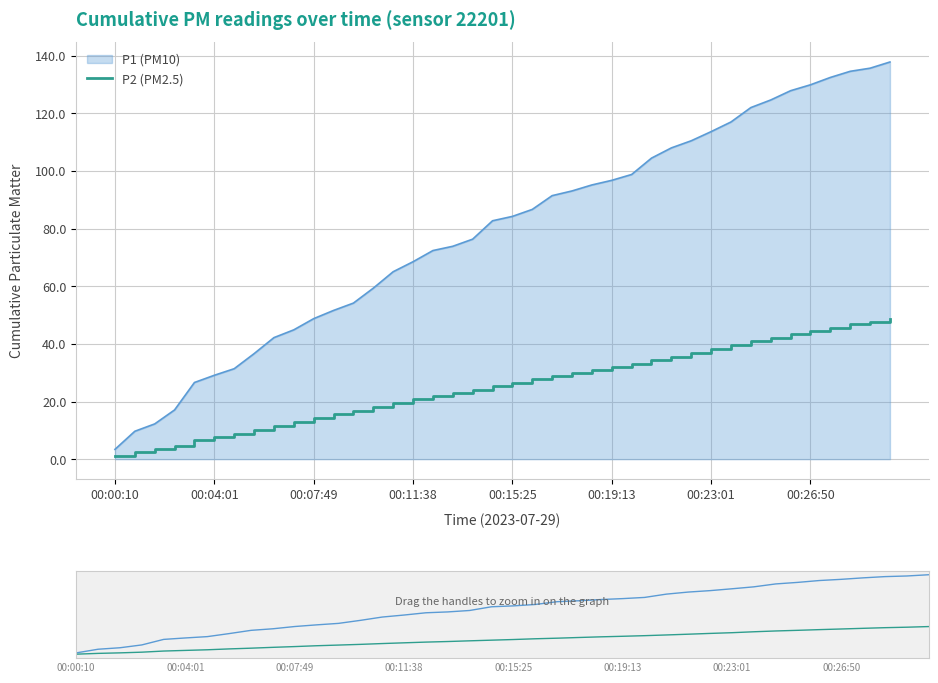

Read the P2 (PM2.5) value at 00:23:01.

38.1